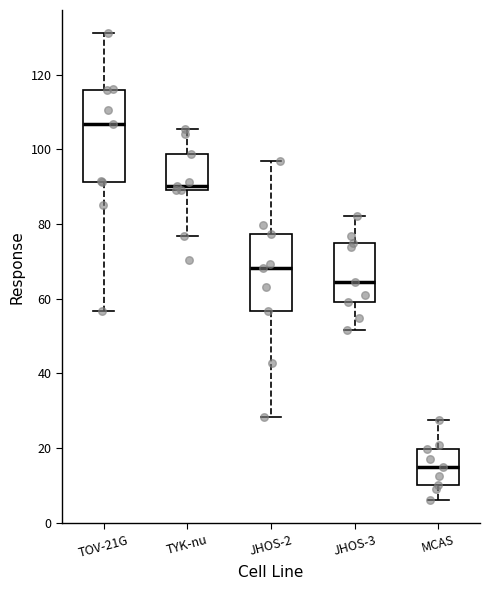

Reading left to right, transcribe this box plot: for each box, give where its median line is, the range the box spans, and where its two whiskers end, as read against the y-axis. The values are not printed on the chart, so give them approximately, as read against the axis.

TOV-21G: median 106, box 92 to 116, whiskers 56 to 132
TYK-nu: median 90, box 88 to 98, whiskers 76 to 106
JHOS-2: median 68, box 56 to 78, whiskers 28 to 96
JHOS-3: median 64, box 60 to 74, whiskers 52 to 82
MCAS: median 16, box 10 to 20, whiskers 6 to 28